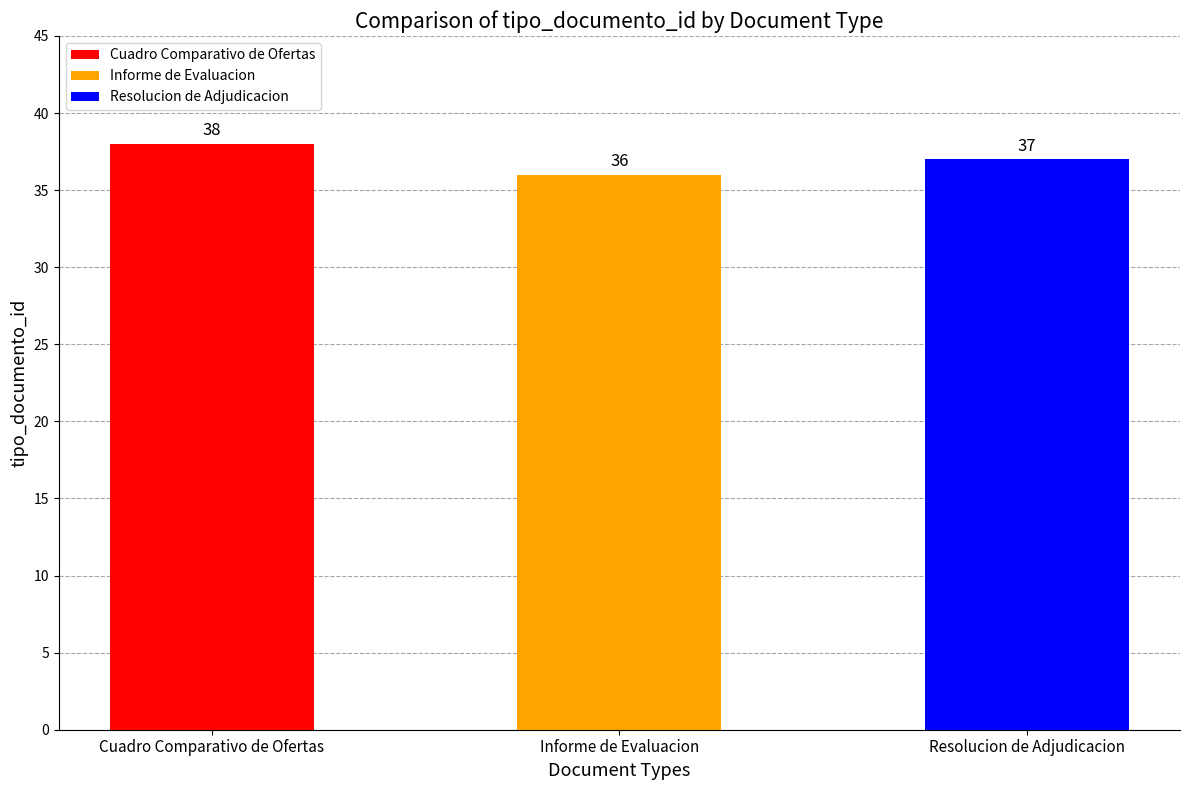

Rank the categories by value from lowest to highest.

Informe de Evaluacion, Resolucion de Adjudicacion, Cuadro Comparativo de Ofertas